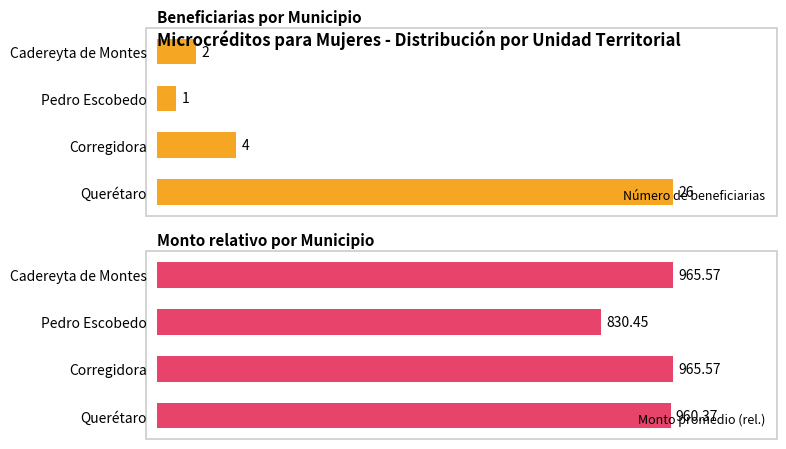

Which series has the largest range (max minus min)?

Número de beneficiarias